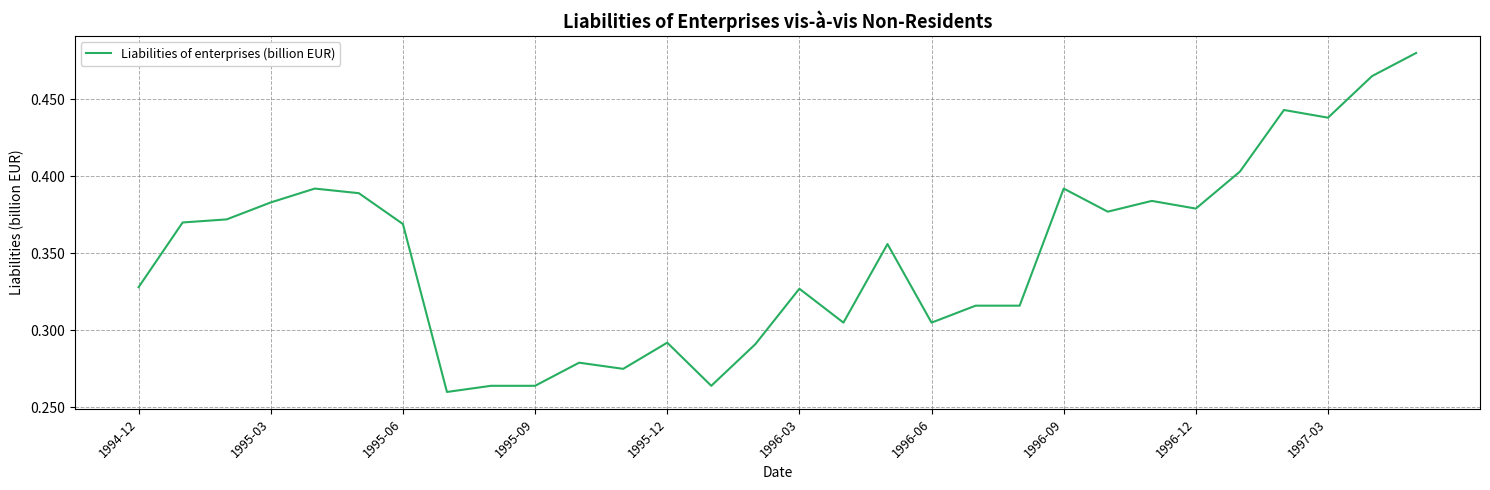

What is the smallest value displayed?

0.3